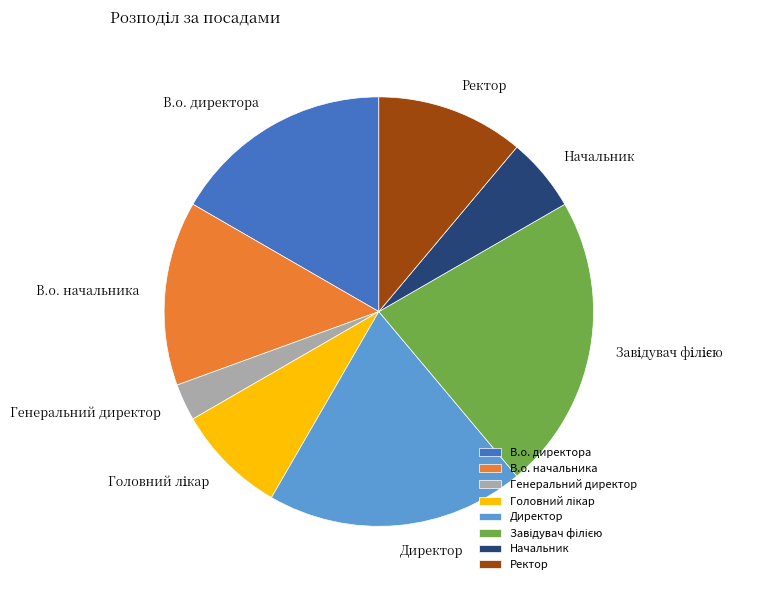

Between Директор and Генеральний директор, which is larger?

Директор